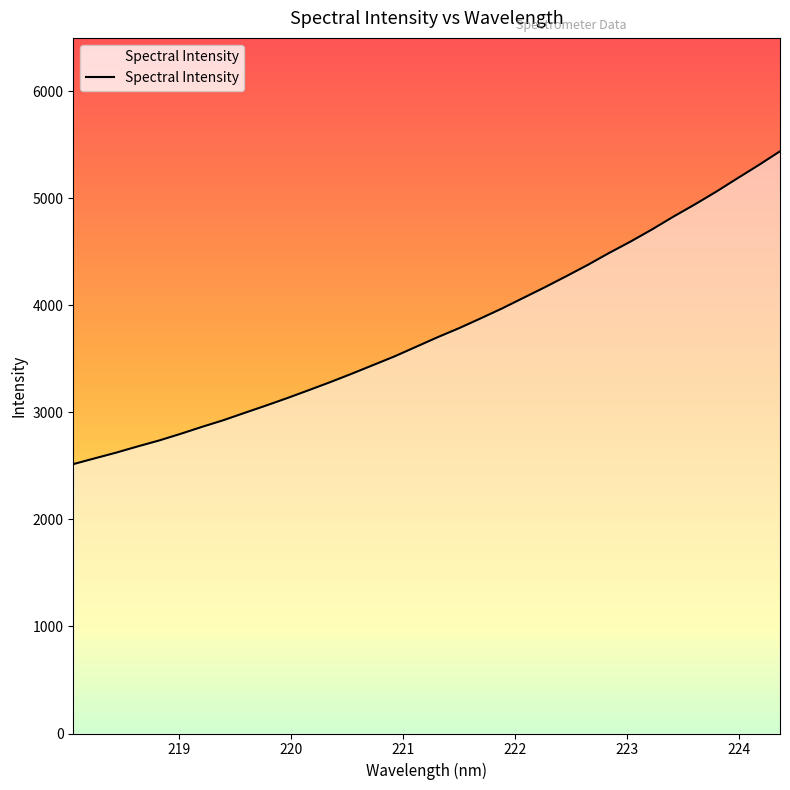

What is the greatest value displayed?

5440.0